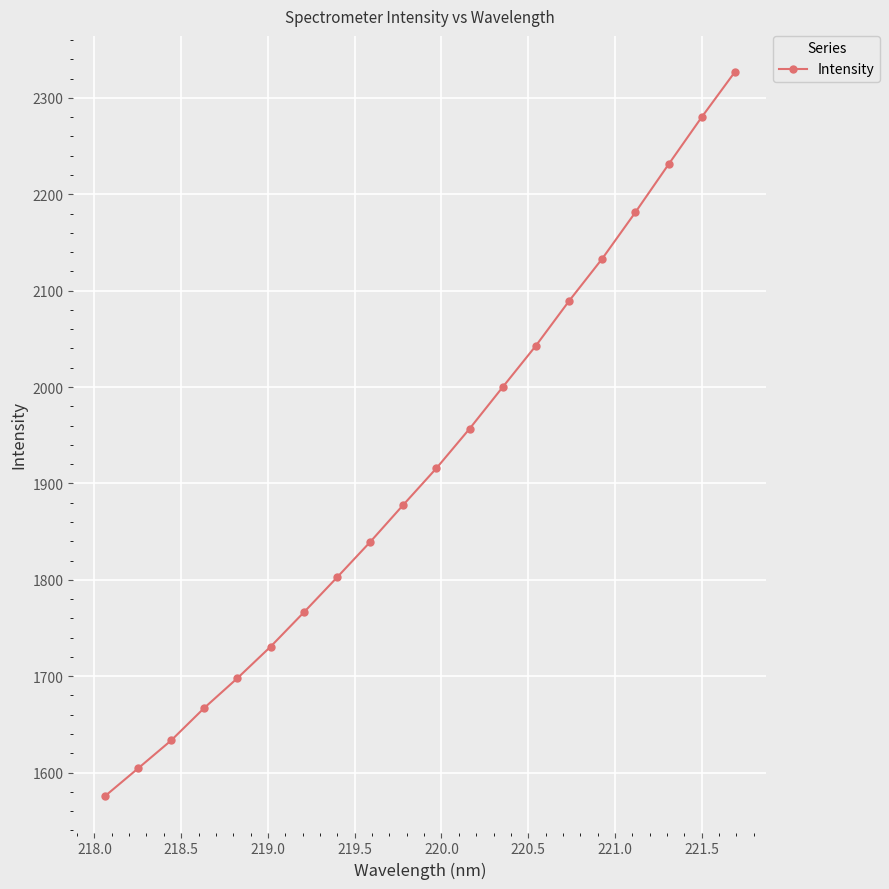

Reading left to right, list all the values displayed in this chart.

1575.3	1604.2	1633.3	1667.1	1698.0	1730.7	1766.2	1802.5	1839.2	1877.8	1915.8	1956.8	2000.1	2043.0	2089.3	2133.2	2181.3	2231.0	2280.0	2326.8